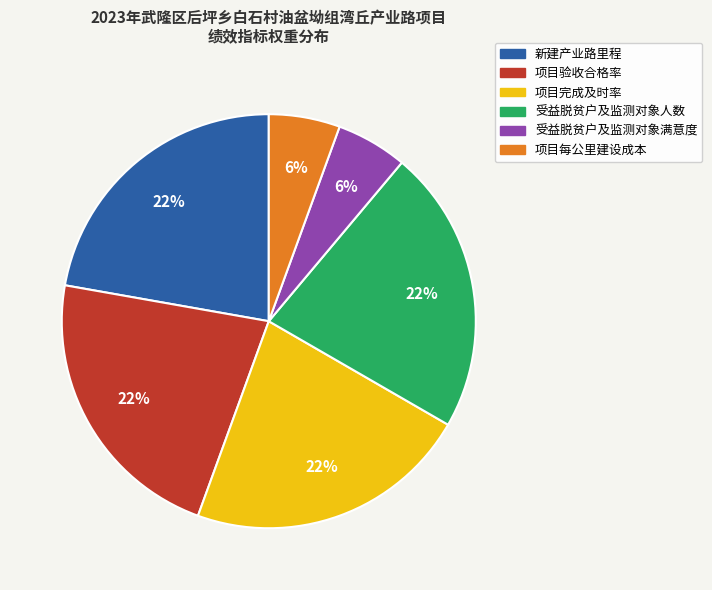

To the nearest percent, what portion does 项目每公里建设成本 represent?

6%